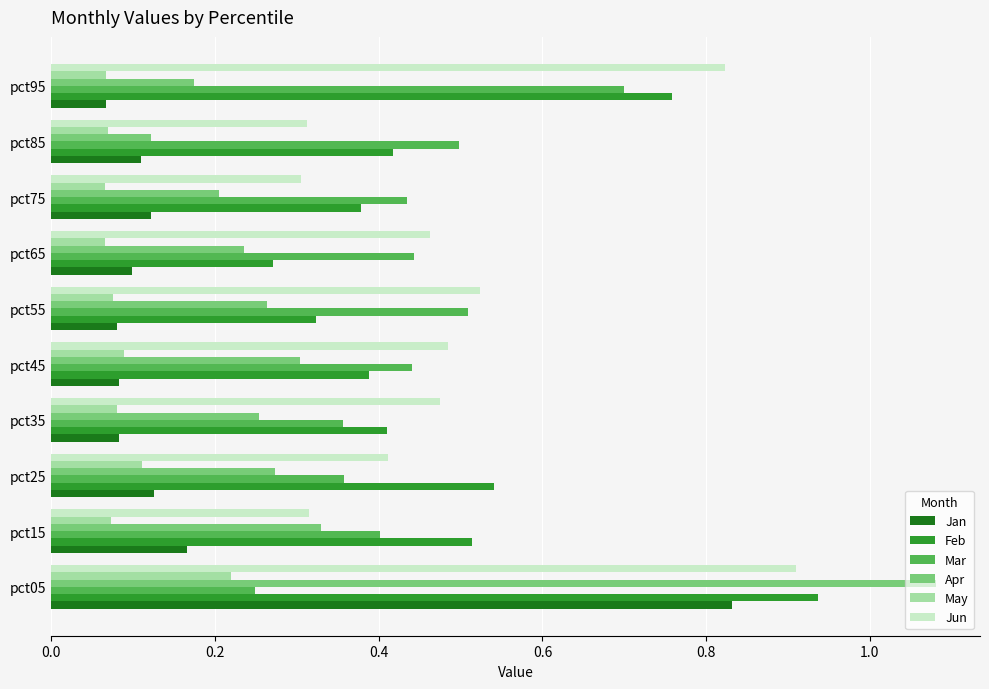

At which category is the sum across all series the highest?

pct05